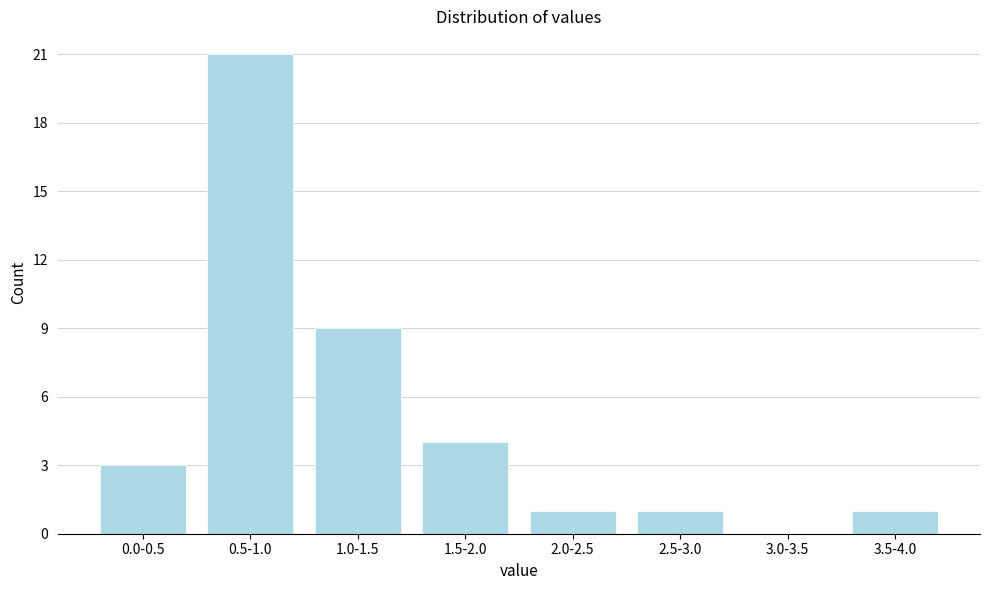

Reading left to right, list all the values displayed in this chart.

0.0-0.5=3	0.5-1.0=21	1.0-1.5=9	1.5-2.0=4	2.0-2.5=1	2.5-3.0=1	3.0-3.5=0	3.5-4.0=1